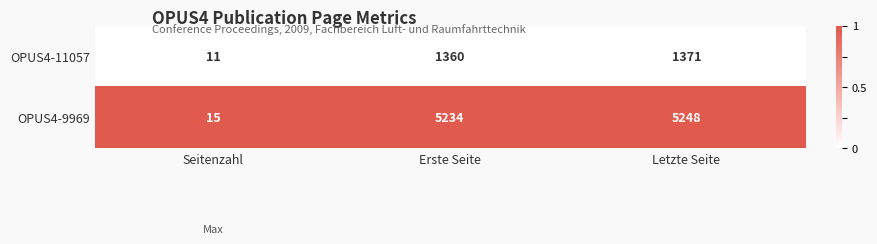

Count the number of data series in this chart.

2